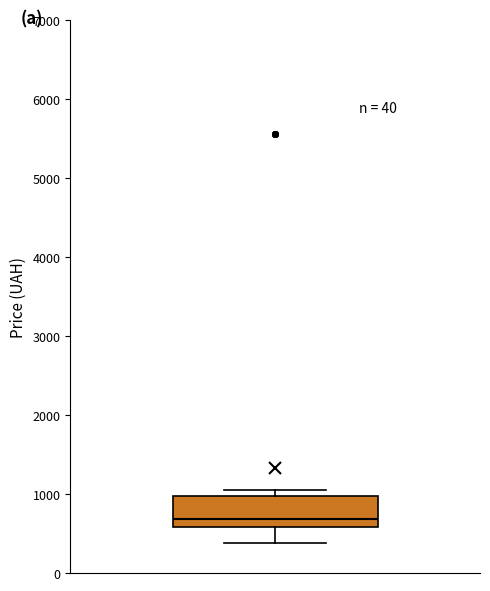

Transcribe this box plot: give where the median line is, the range the box spans, and where the two whiskers end, as read against the y-axis. The values are not printed on the chart, so give them approximately, as read against the axis.

median 700, box 600 to 1000, whiskers 400 to 1000 (just above the box's upper edge)